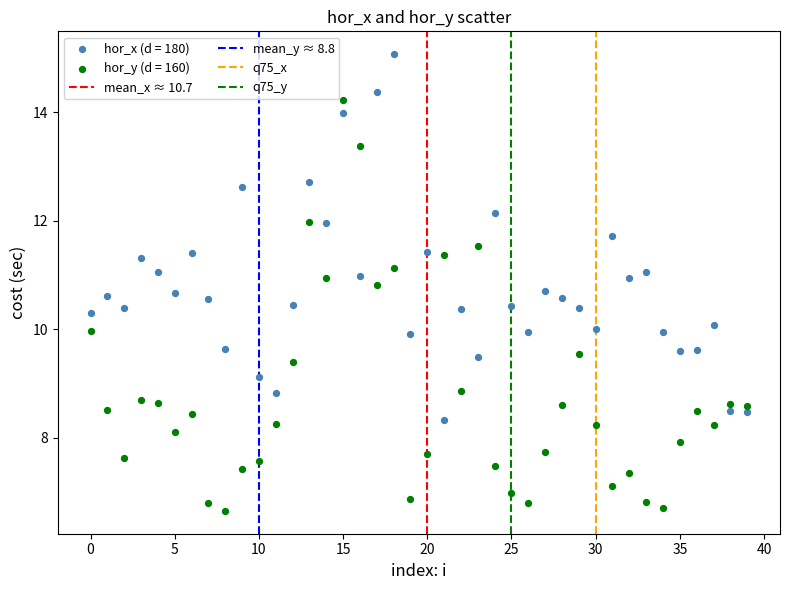

Which series has the widest spread of Y values?

hor_y (d = 160)